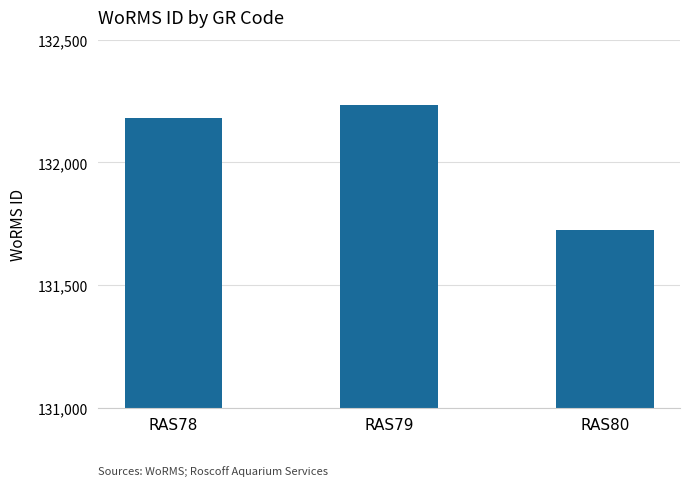

Reading left to right, extract all data points from this chart.

132181	132233	131723